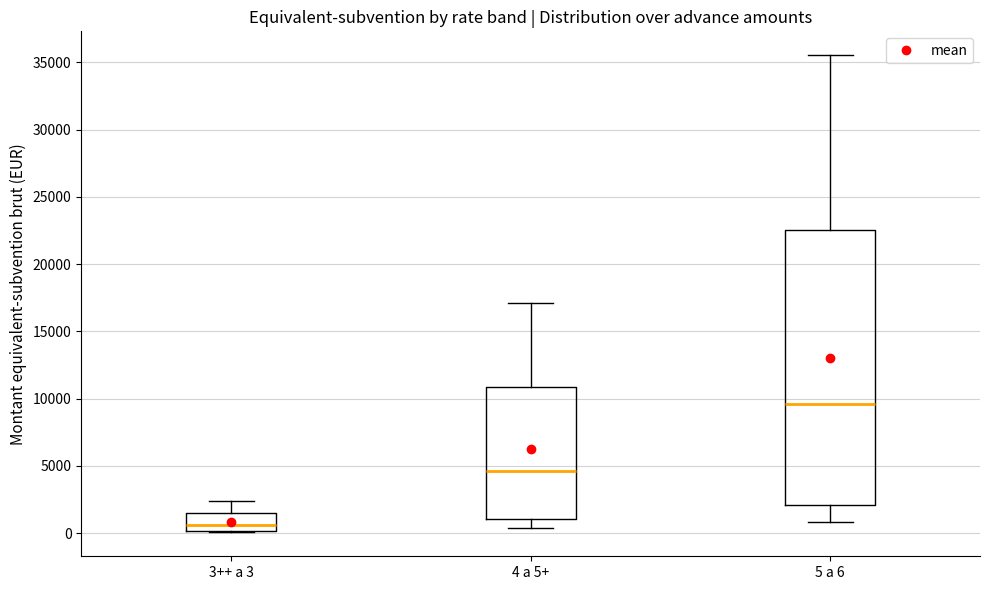

Reading left to right, transcribe this box plot: for each box, give where its median line is, the range the box spans, and where its two whiskers end, as read against the y-axis. The values are not printed on the chart, so give them approximately, as read against the axis.

3++ a 3: median 500, box 0 to 1500, whiskers 0 to 2500
4 a 5+: median 4500, box 1000 to 11000, whiskers 500 to 17000
5 a 6: median 9500, box 2000 to 22500, whiskers 1000 to 35500